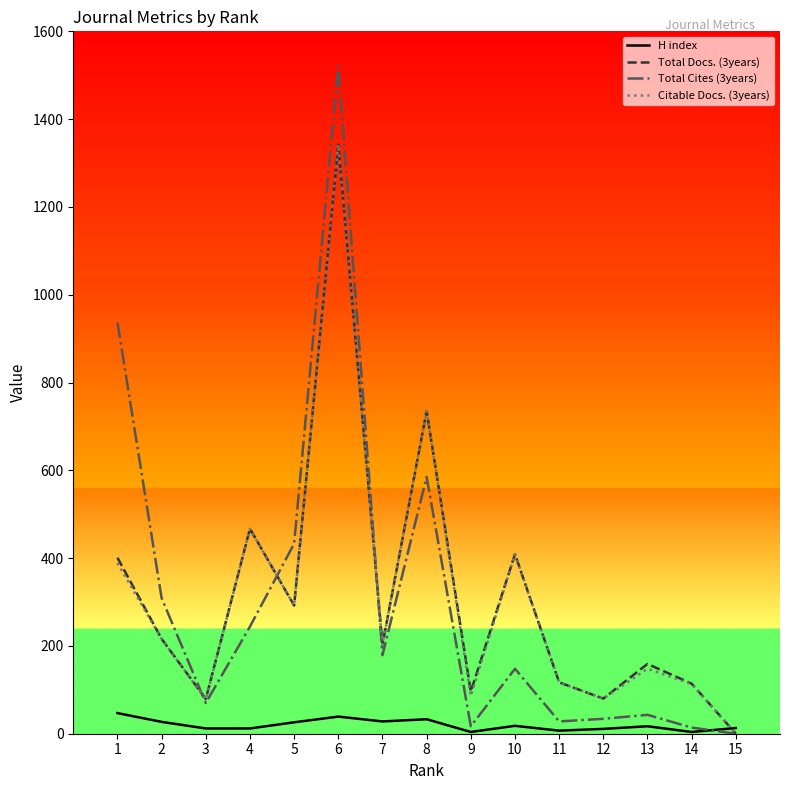

Is it true that Total Docs. (3years) equals 159 at 13?

True